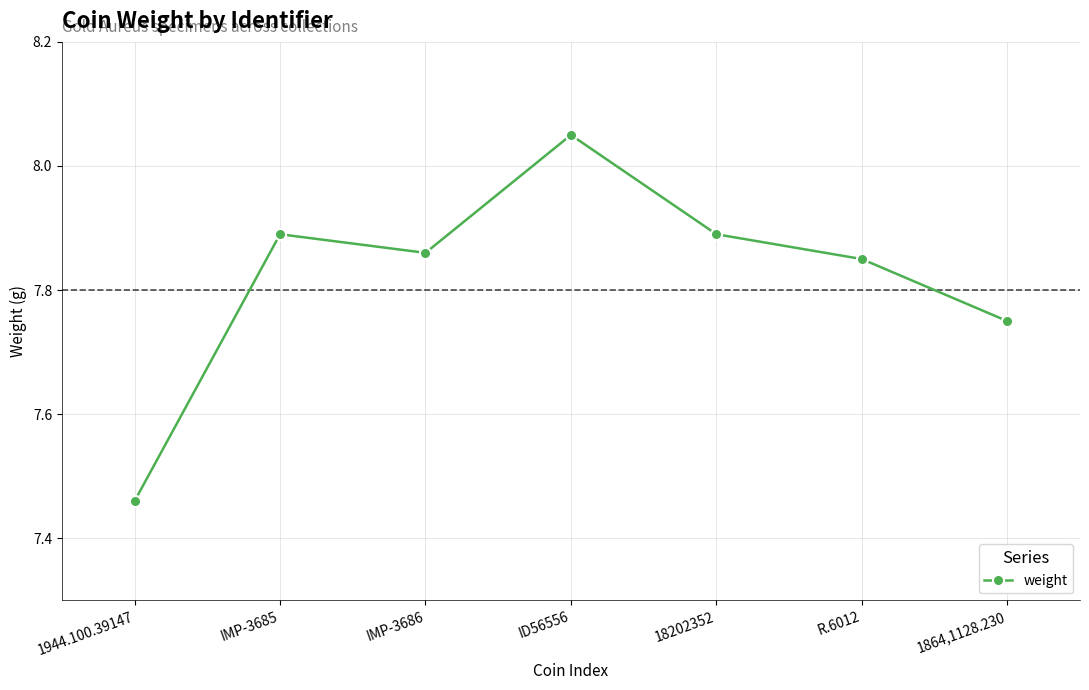

Where is the data nearest to the value 7?

1944.100.39147